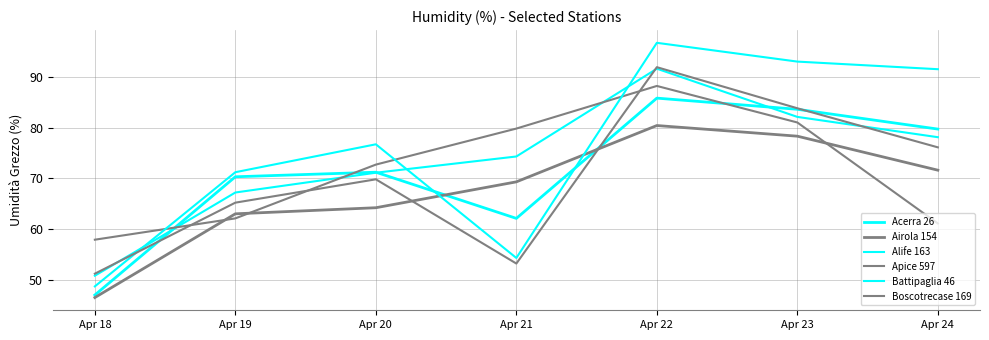

What is the difference between the Alife 163 values at Apr 20 and Apr 22?

20.5